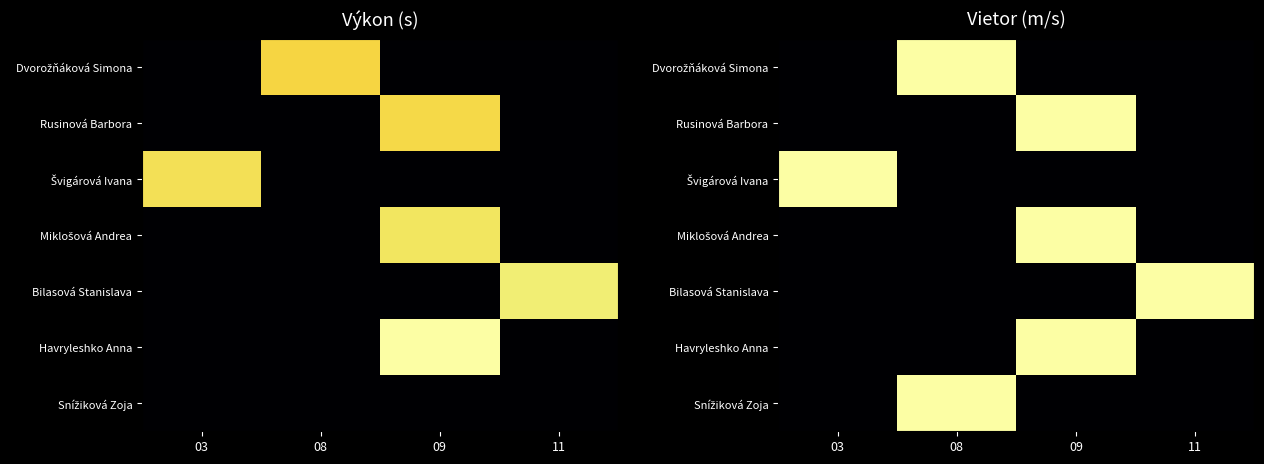

The Miklošová Andrea series shows -0.4 at 11. True or false?

False